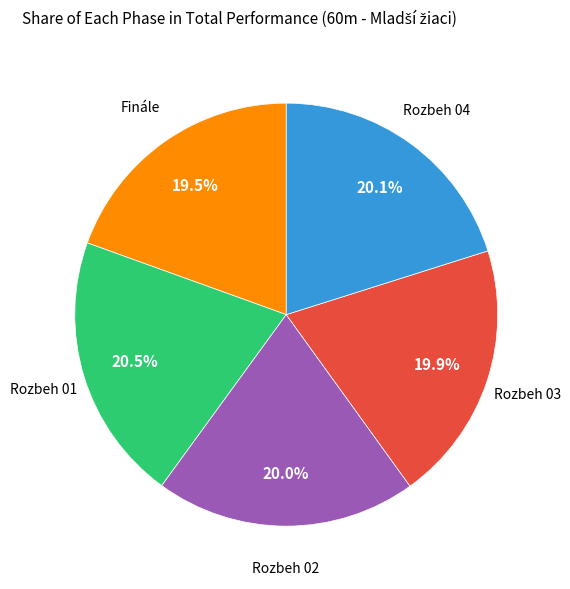

Is there any slice that represents more than half of the pie?

No